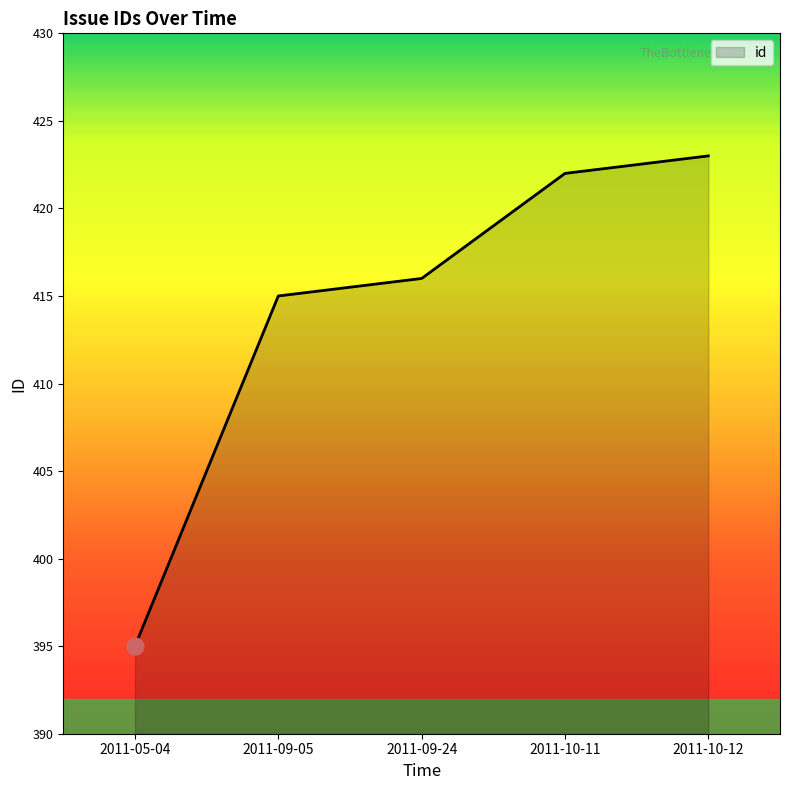

What position from the left is 2011-10-12?

5